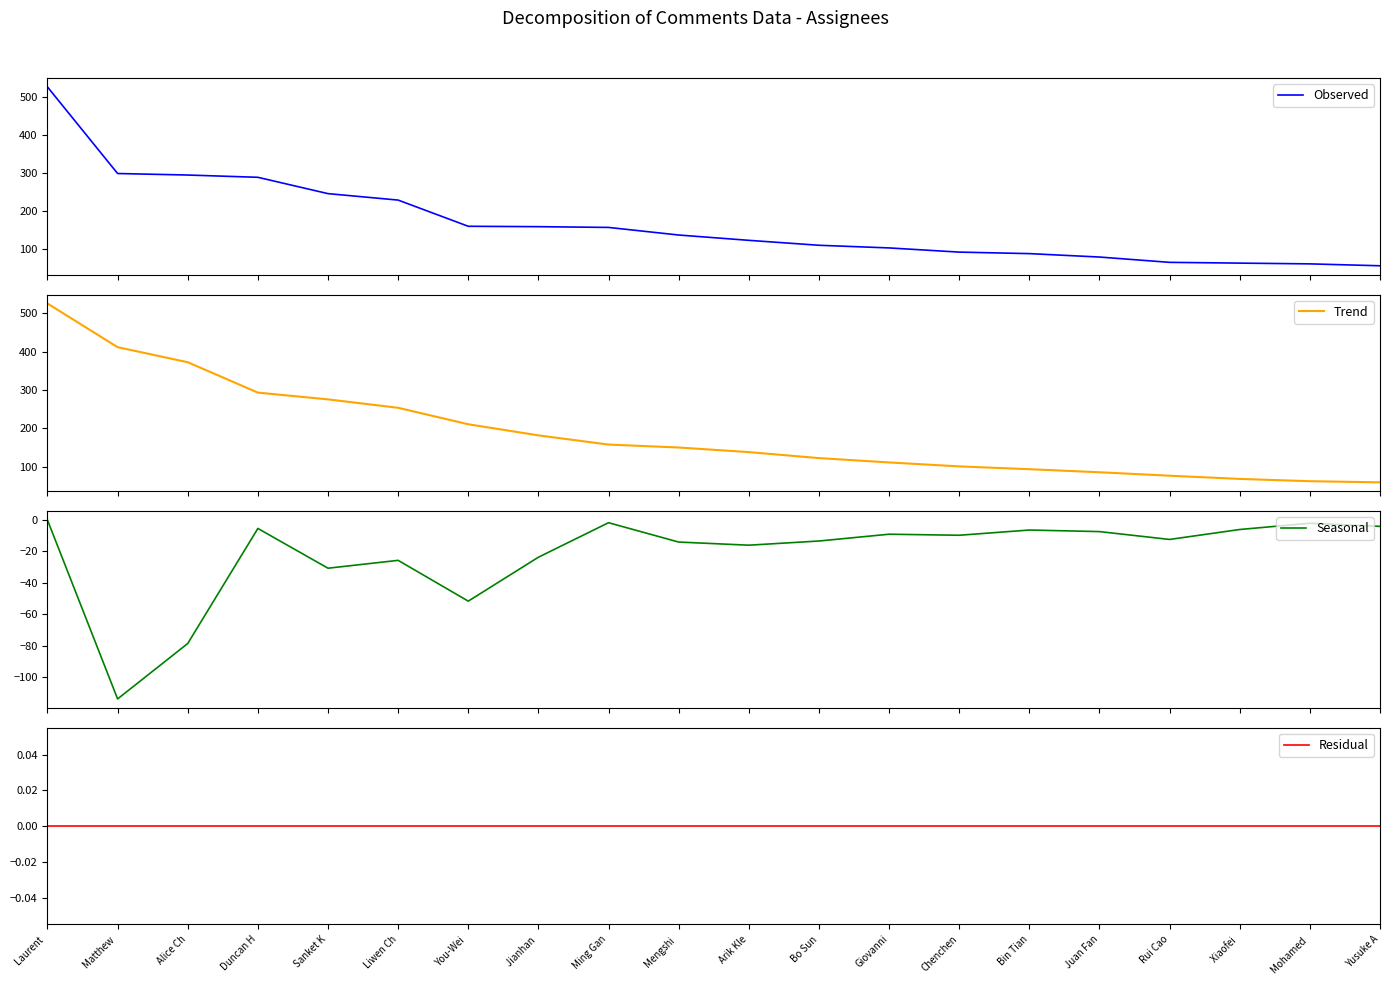

Which series has the largest range (max minus min)?

Observed